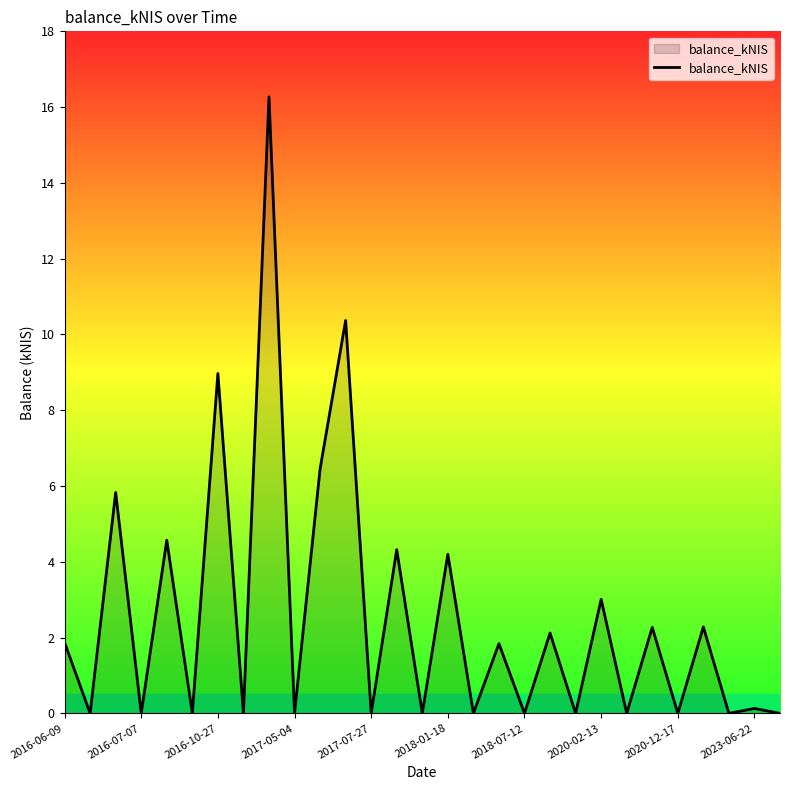

True or false: the data has more than 1 interior local peaks.

True